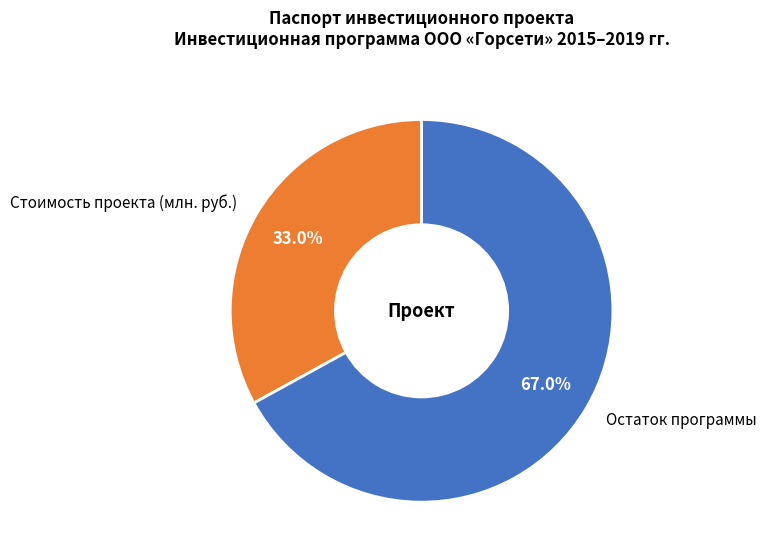

To the nearest percent, what is the difference between the largest and smallest slice percentages?

34%